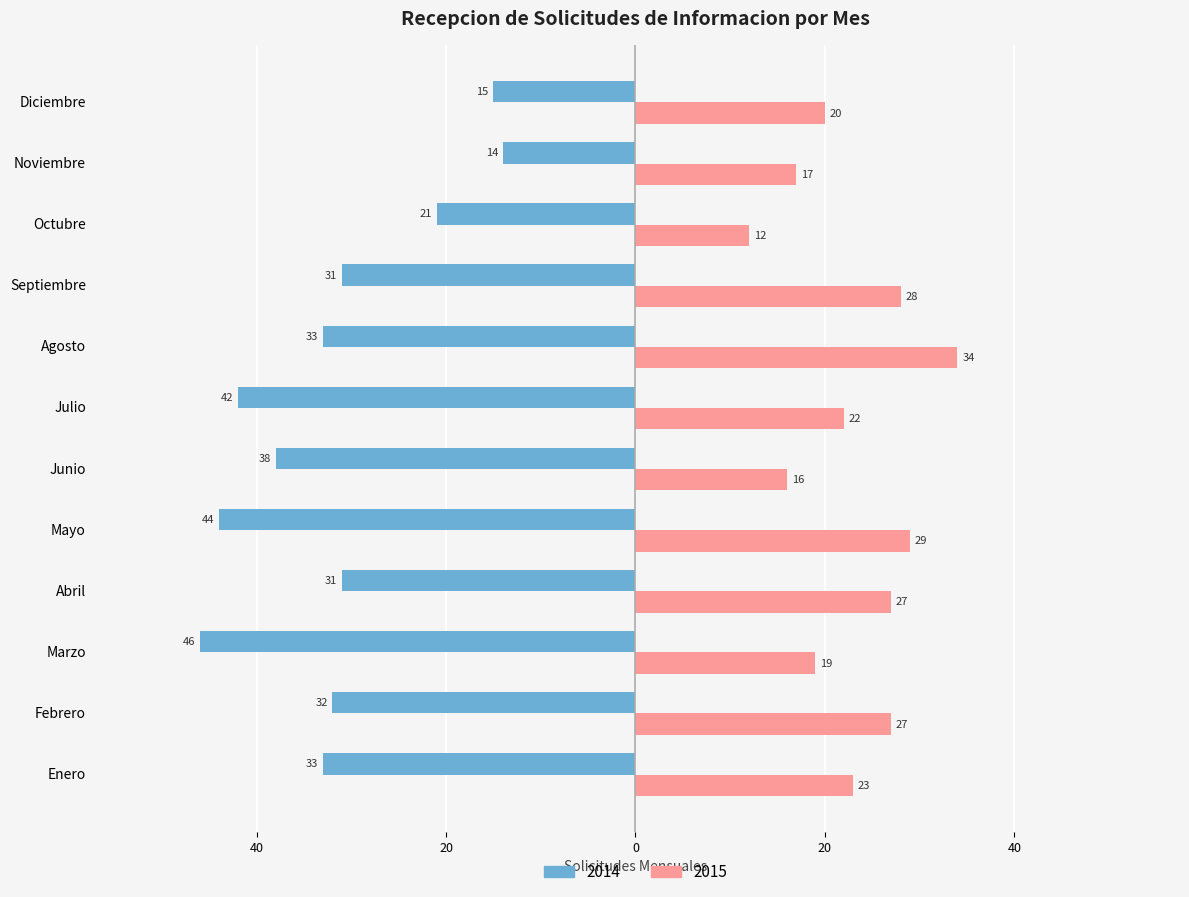

True or false: 2014 has a value of -31 at Septiembre.

True